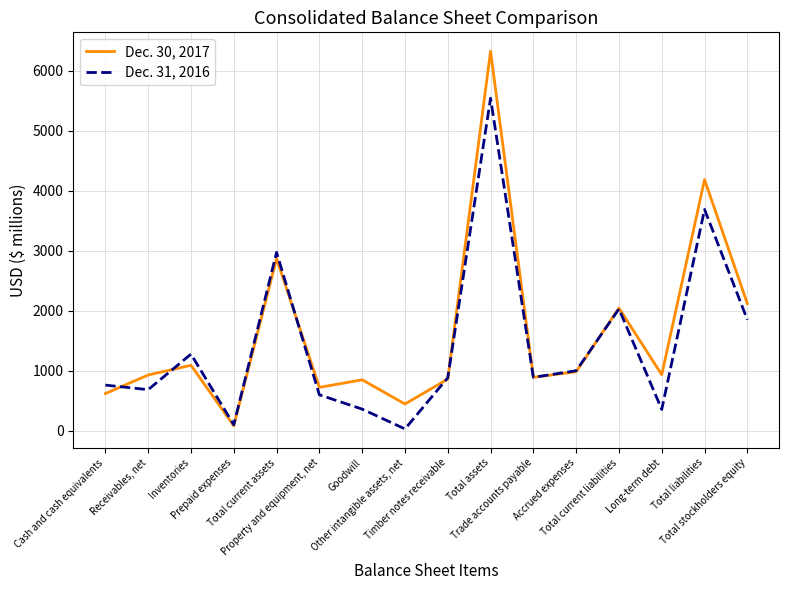

Rank the series by their maximum value, from lowest to highest.

Dec. 31, 2016, Dec. 30, 2017